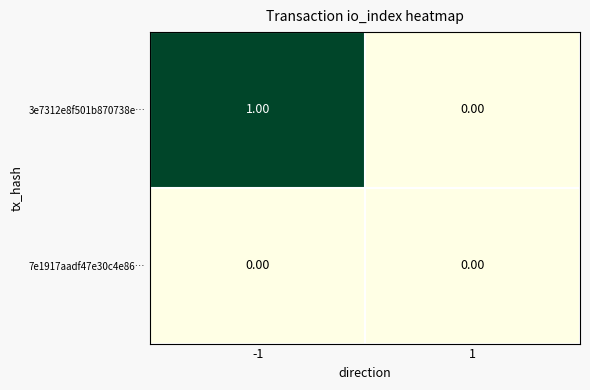

What is the spread (max minus min) of values at -1?

1